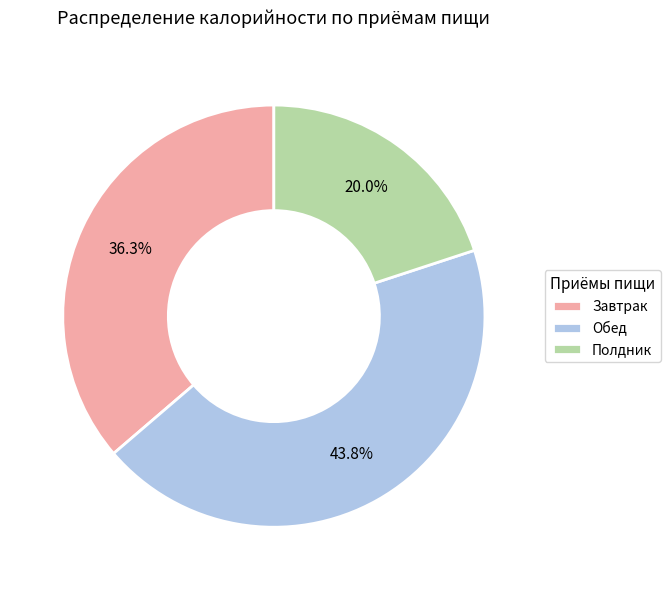

Do Обед and Полдник together represent more than half of the pie?

Yes